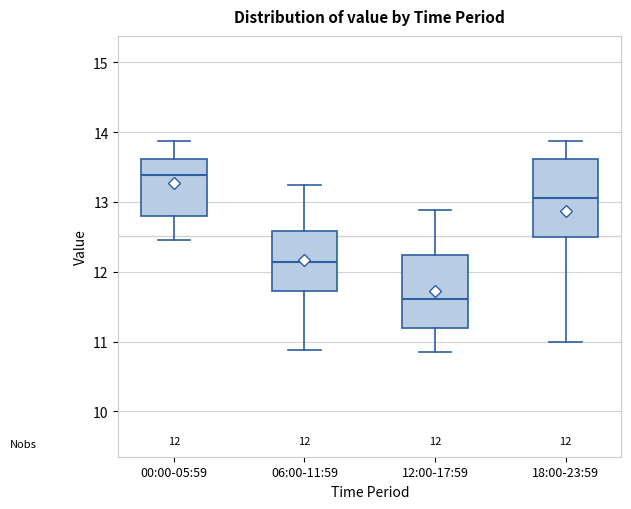

Which box has the highest median line?

00:00-05:59